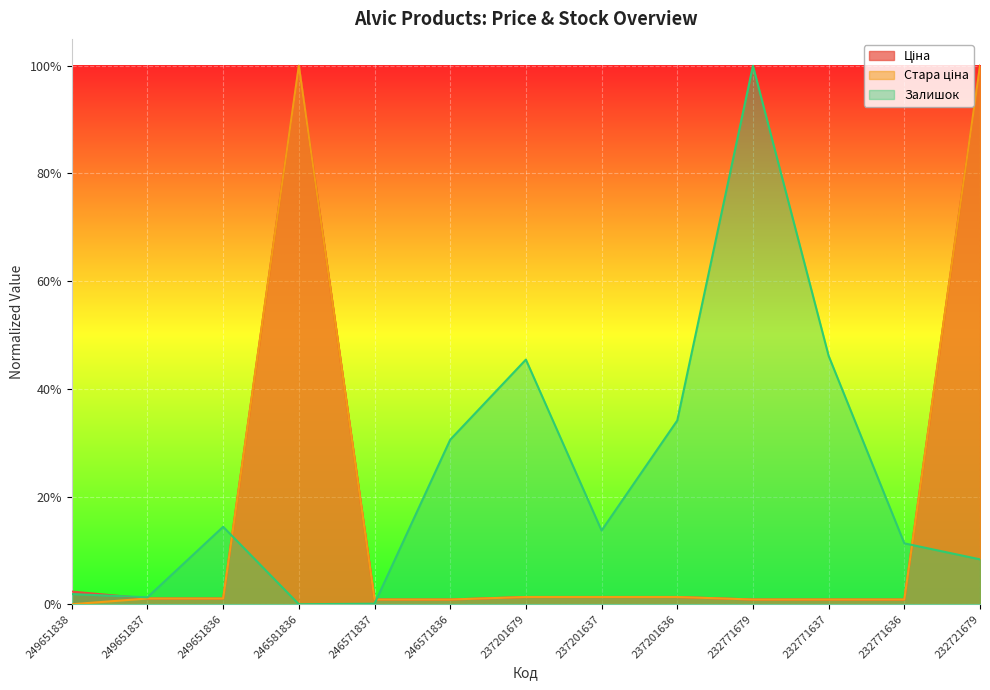

Between 232771679 and 232721679, which series saw the biggest shift?

Ціна